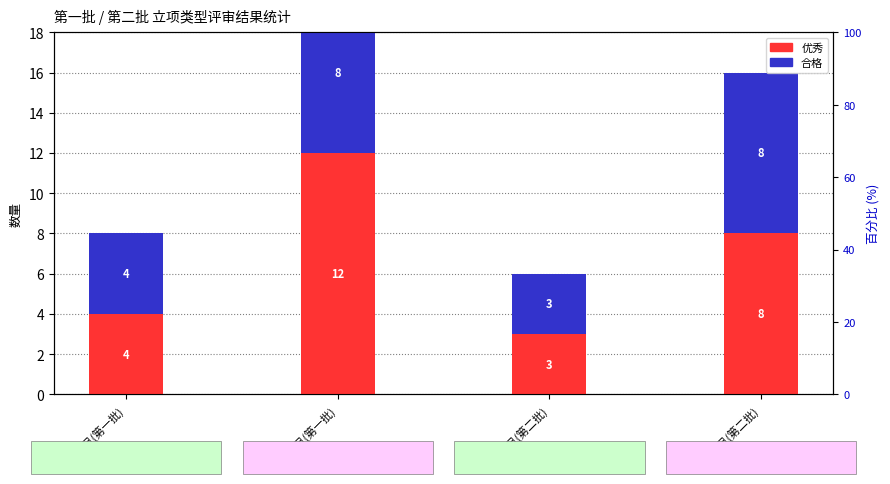

What position from the right is 培育项目(第二批)?

1